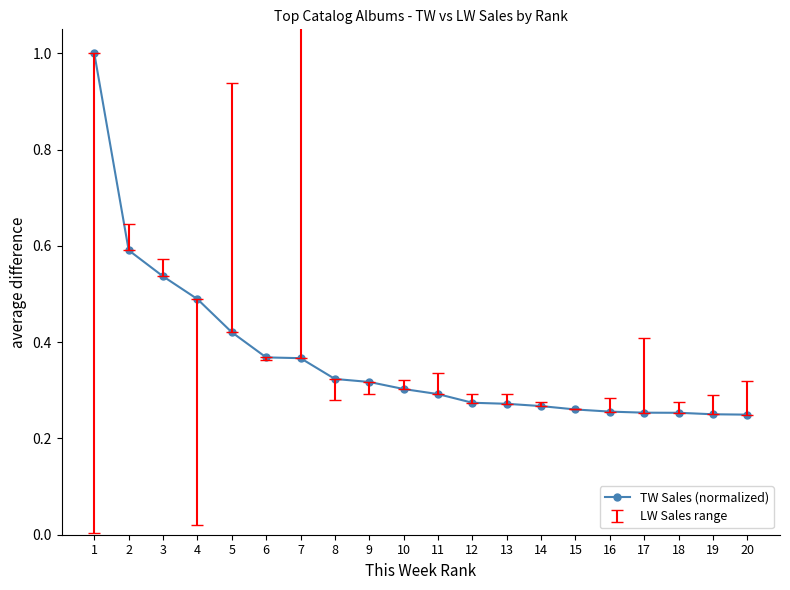

What is the difference between the maximum and minimum values?

0.8